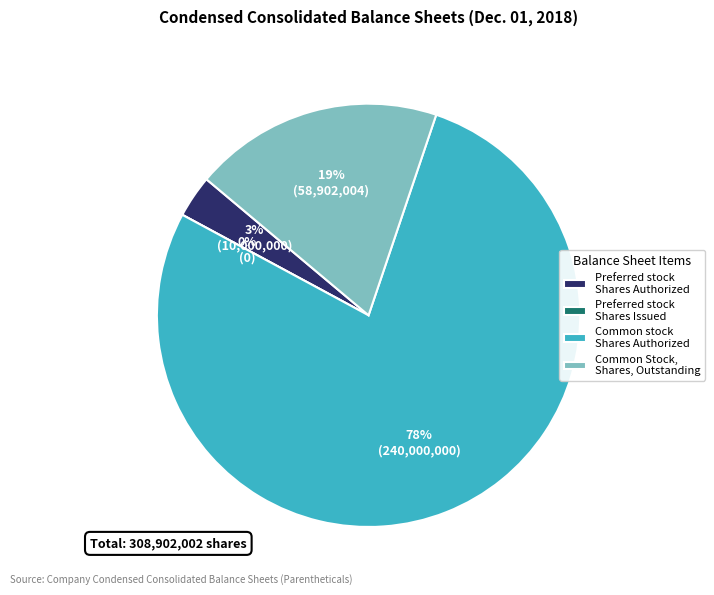

How many slices are in this pie chart?

4